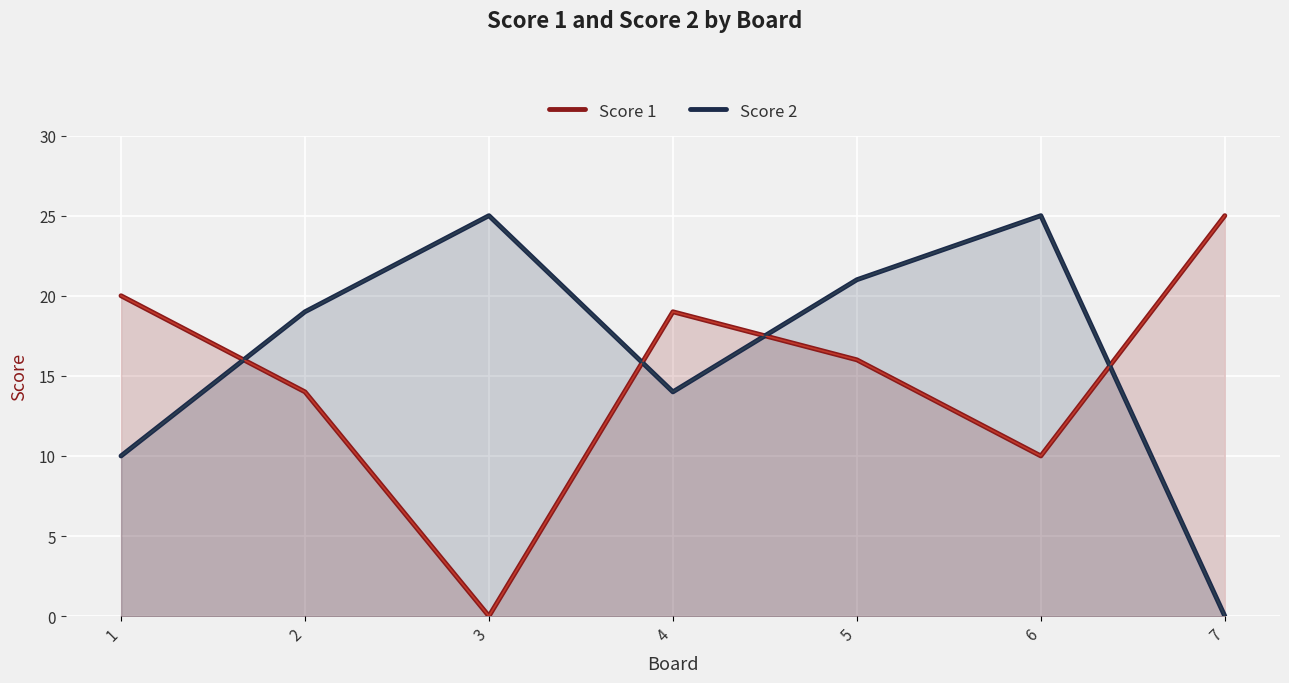

What is the average value of the Score 2 series?

16